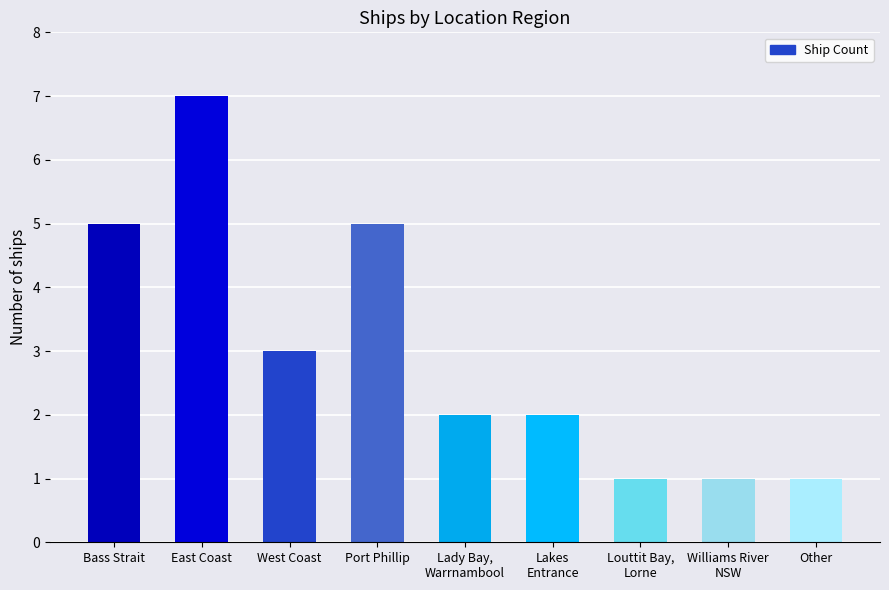

Reading left to right, list all the values displayed in this chart.

5	7	3	5	2	2	1	1	1